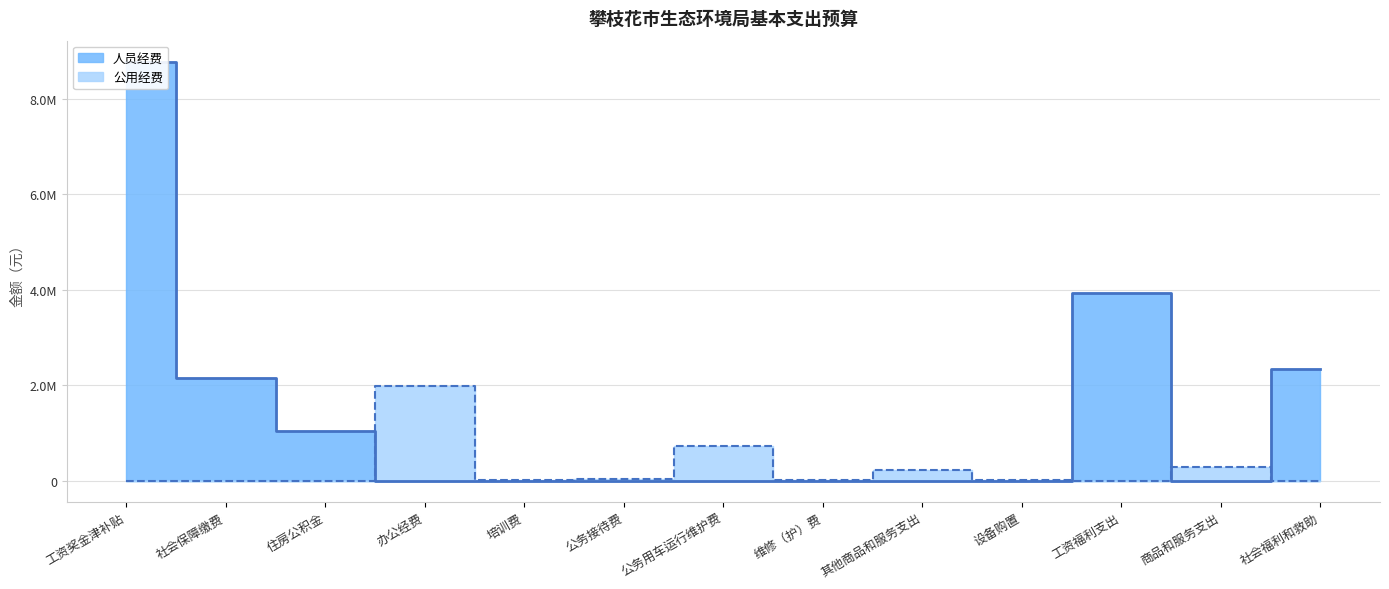

What is the average value of the 人员经费 series?

1404932.8